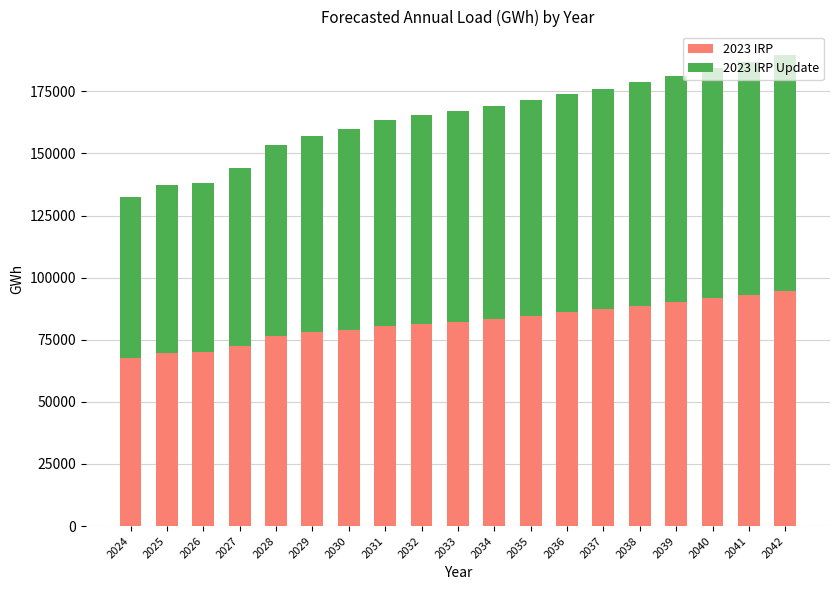

What is the difference between the 2023 IRP values at 2029 and 2034?

5432.3